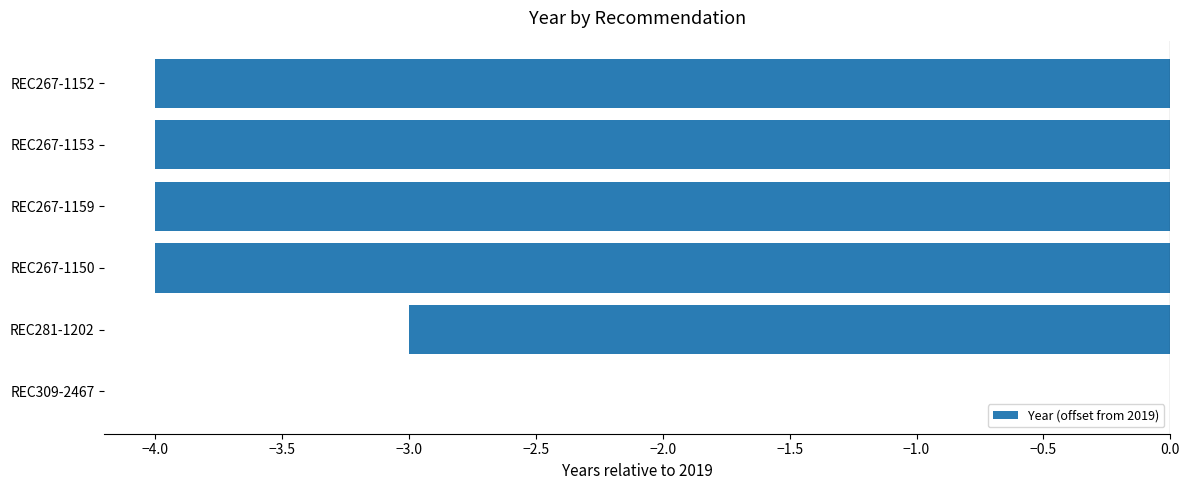

What is the sum of all values?

-19